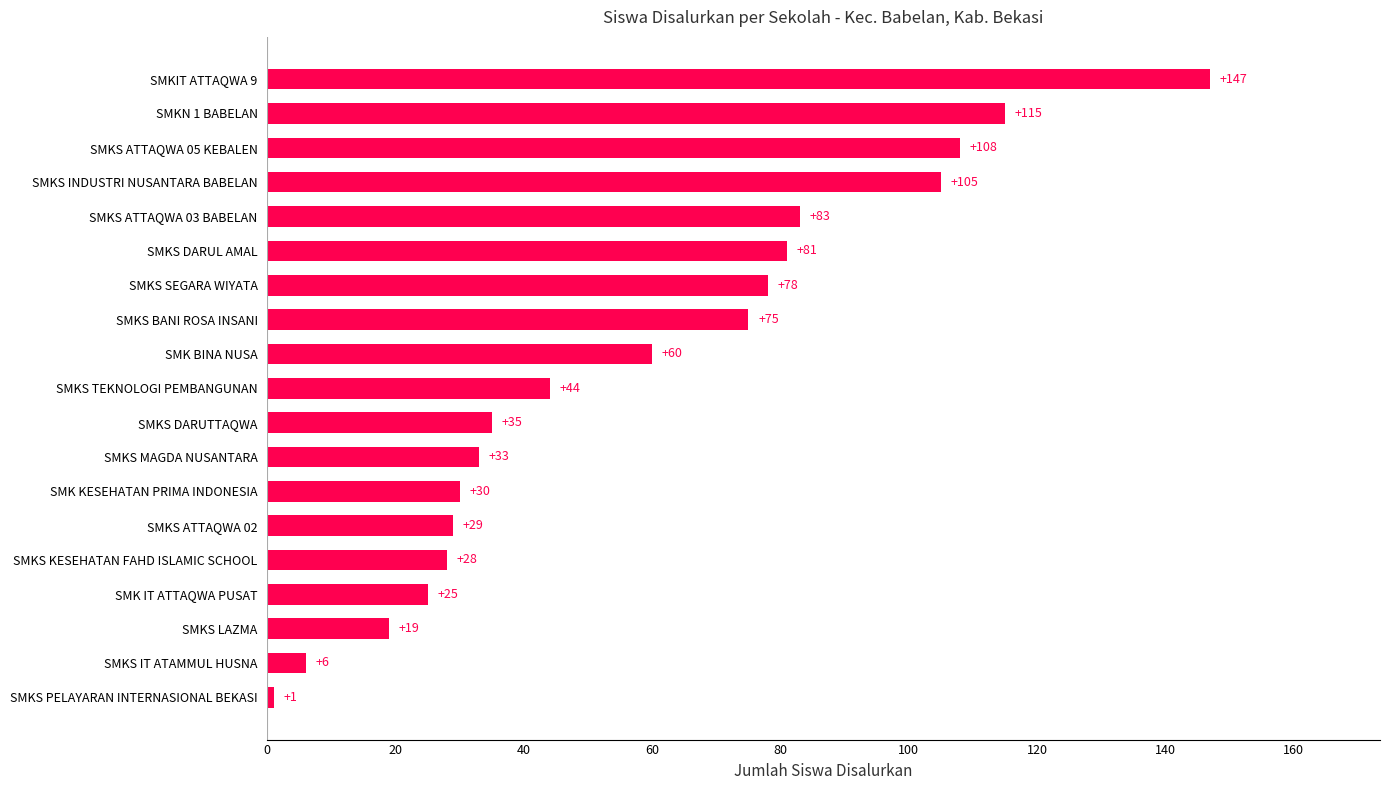

At which label is the value closest to 74?

SMKS BANI ROSA INSANI